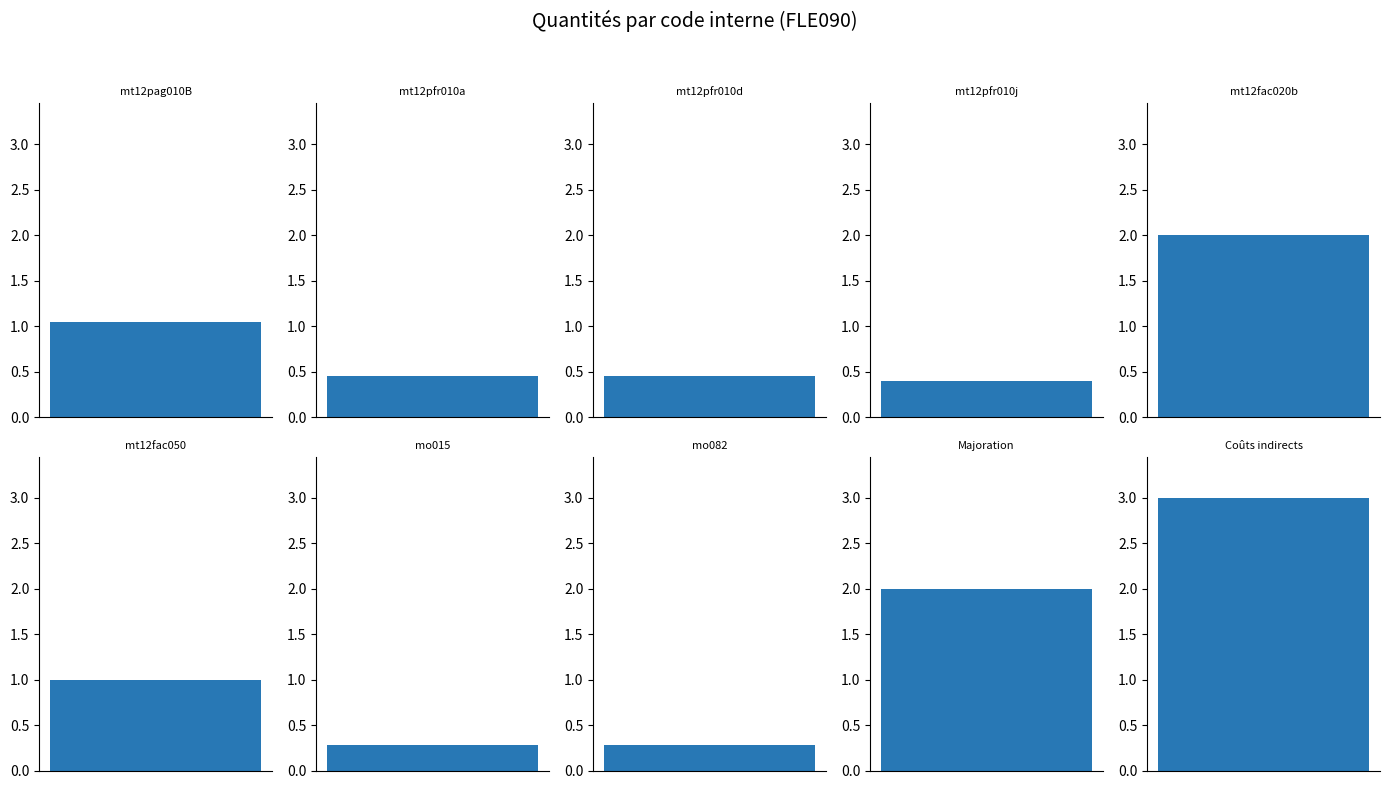

Reading right to left, transcribe all the data shown in this chart.

3.0	2.0	0.3	0.3	1.0	2.0	0.4	0.5	0.5	1.1